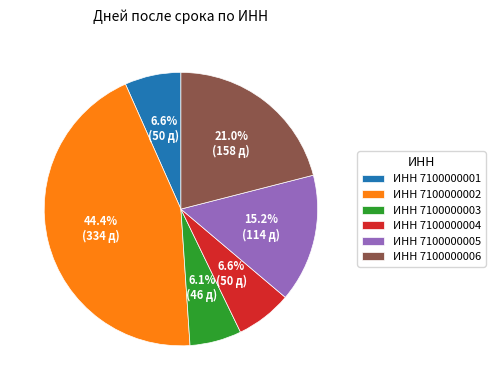

Which category has the smallest portion of the pie?

ИНН 7100000003